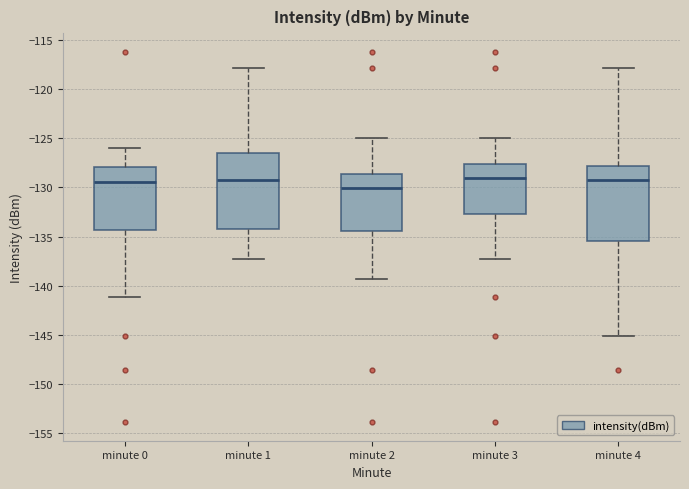

Where does the upper whisker of the box for minute 0 end on the y-axis? The values are not printed on the chart, so give them approximately, as read against the axis.

-126.0